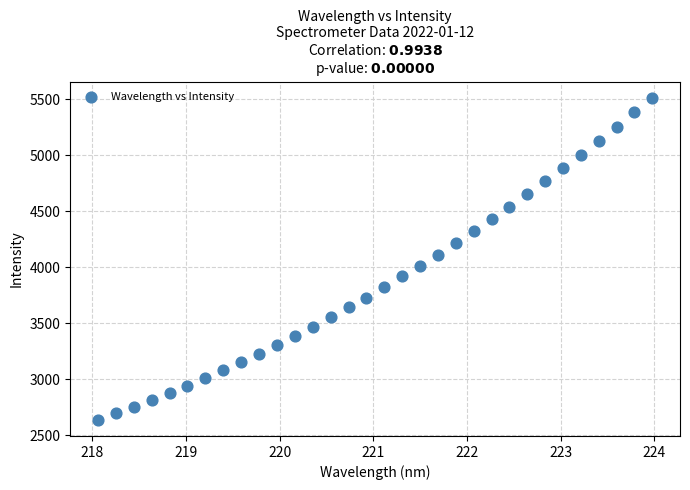

What is the range of Y values (max minus min)?

2876.3